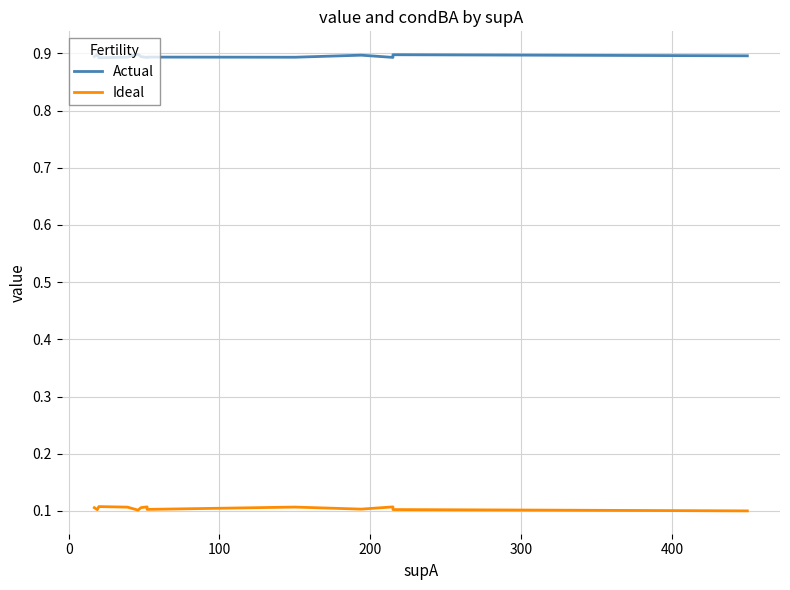

What is the average value of the Actual series?

0.9